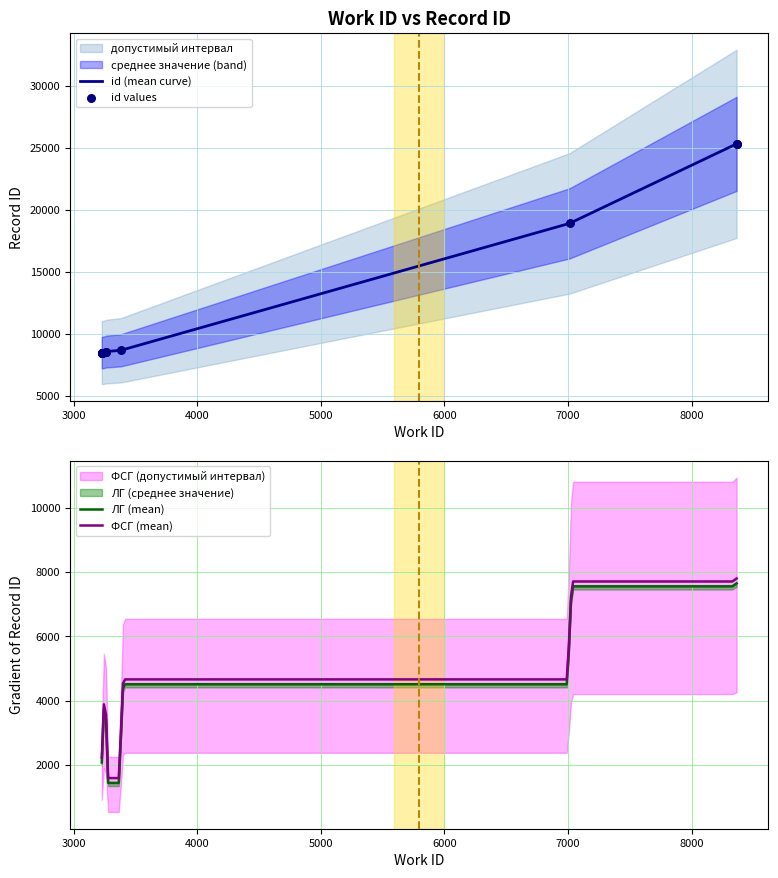

What is the total value across all series at 8364?

75966